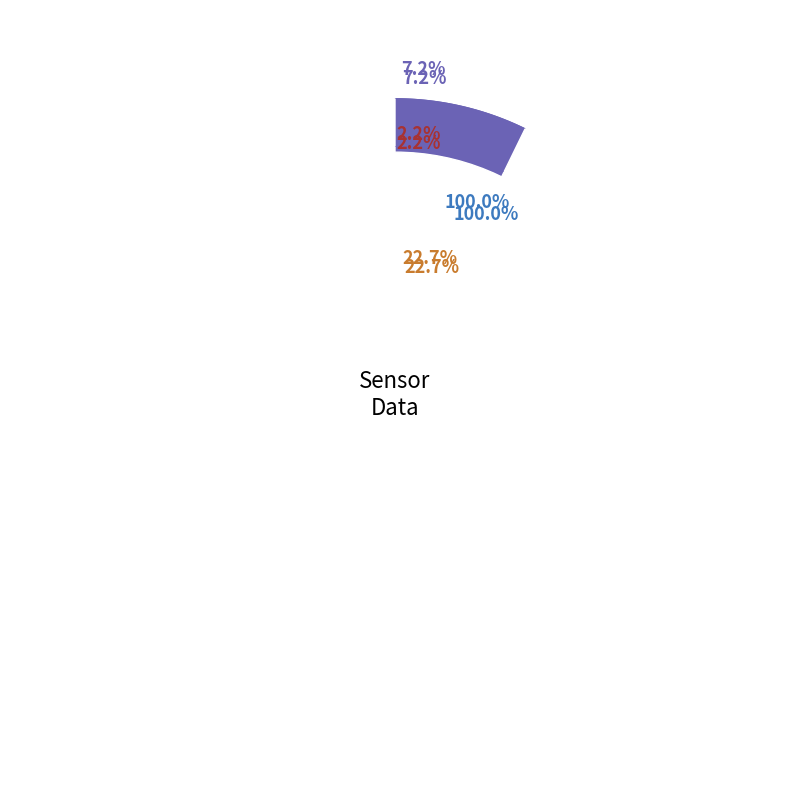

Rank the series at 5 from highest to lowest value.

BME280_humidity, BME280_temperature, SDS_P1, SDS_P2